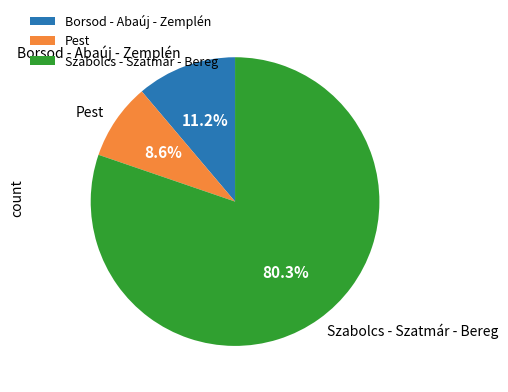

Is it true that Szabolcs - Szatmár - Bereg is 92% of the pie?

False